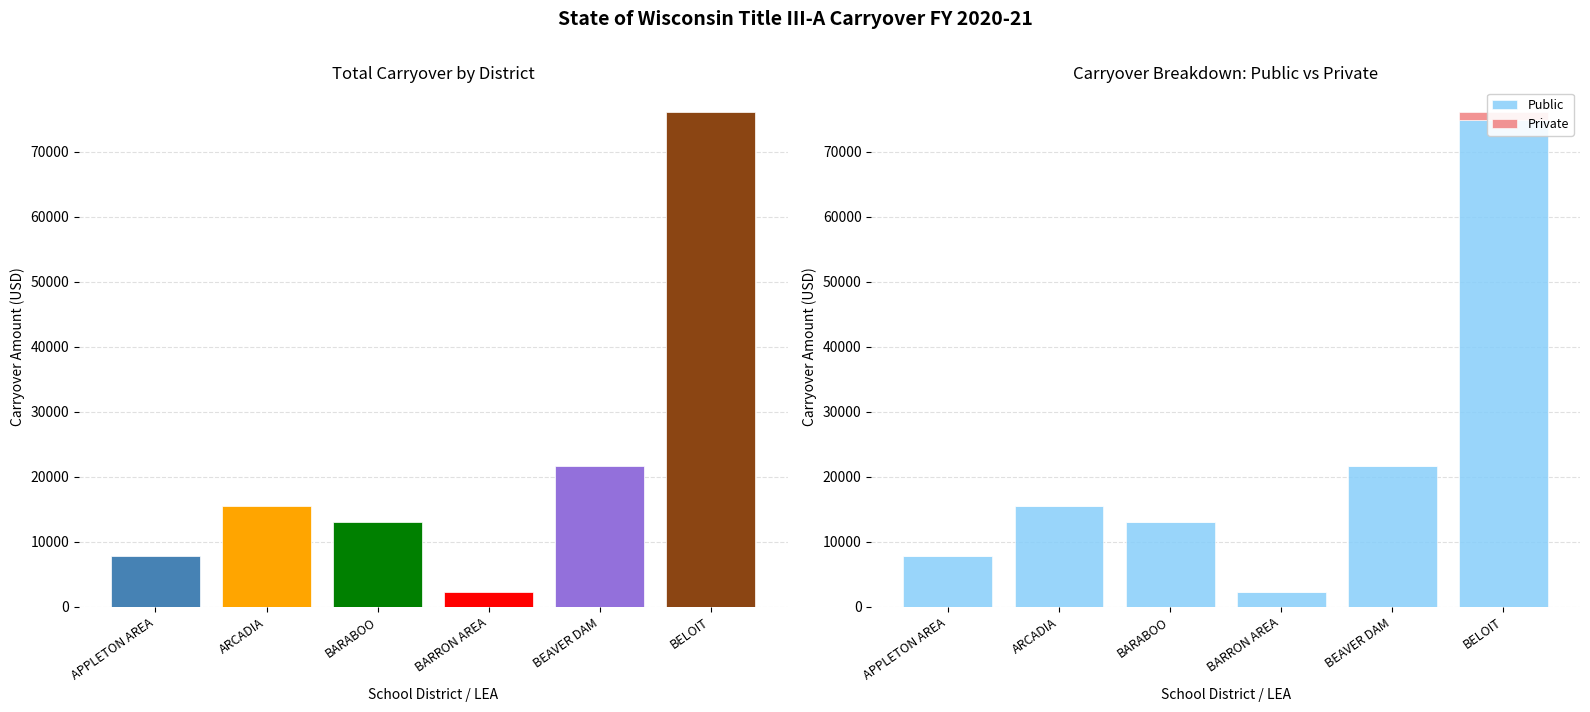

True or false: Public has a value of 2321.3 at BARRON AREA.

True